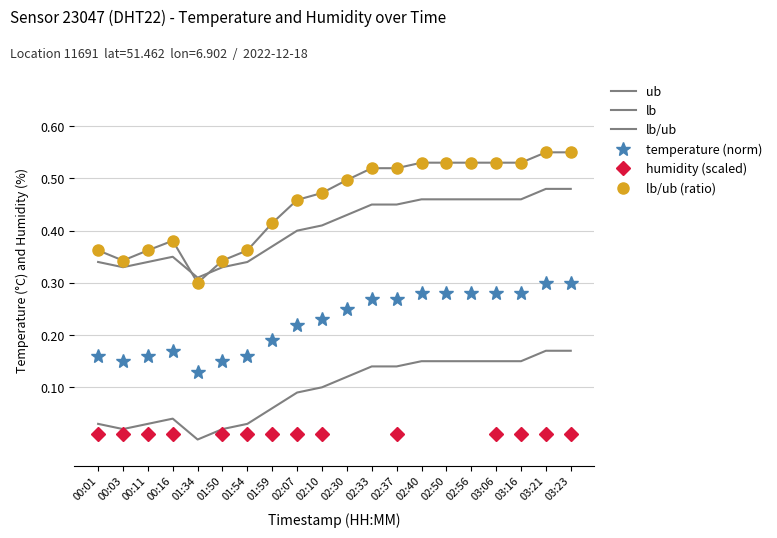

Between 01:34 and 01:54, which is larger?

01:54